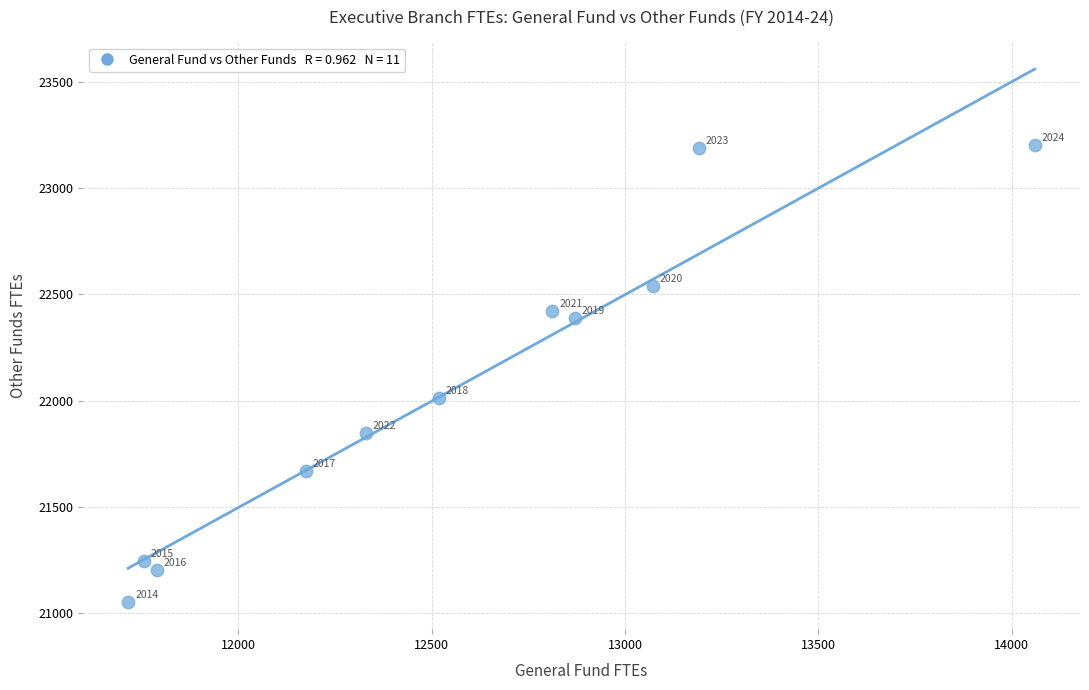

What is the average Y value?

22069